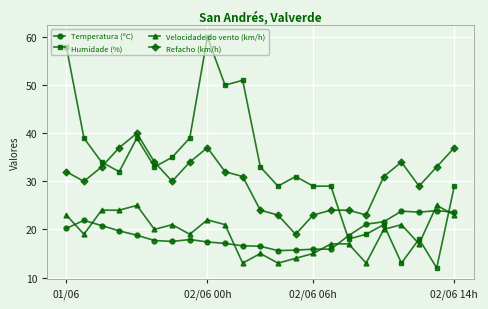

What is the minimum value shown in the chart?

12.0